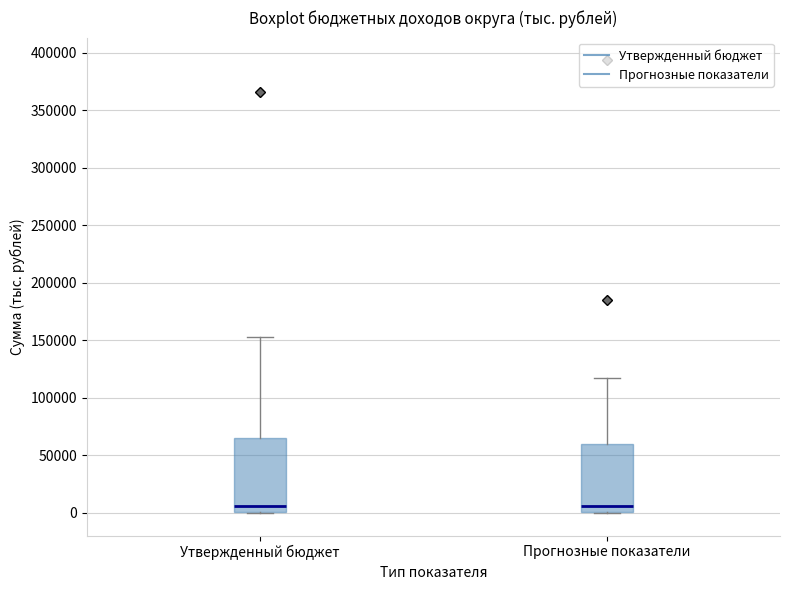

Where does the upper whisker of the box for Утвержденный бюджет end on the y-axis? The values are not printed on the chart, so give them approximately, as read against the axis.

155000